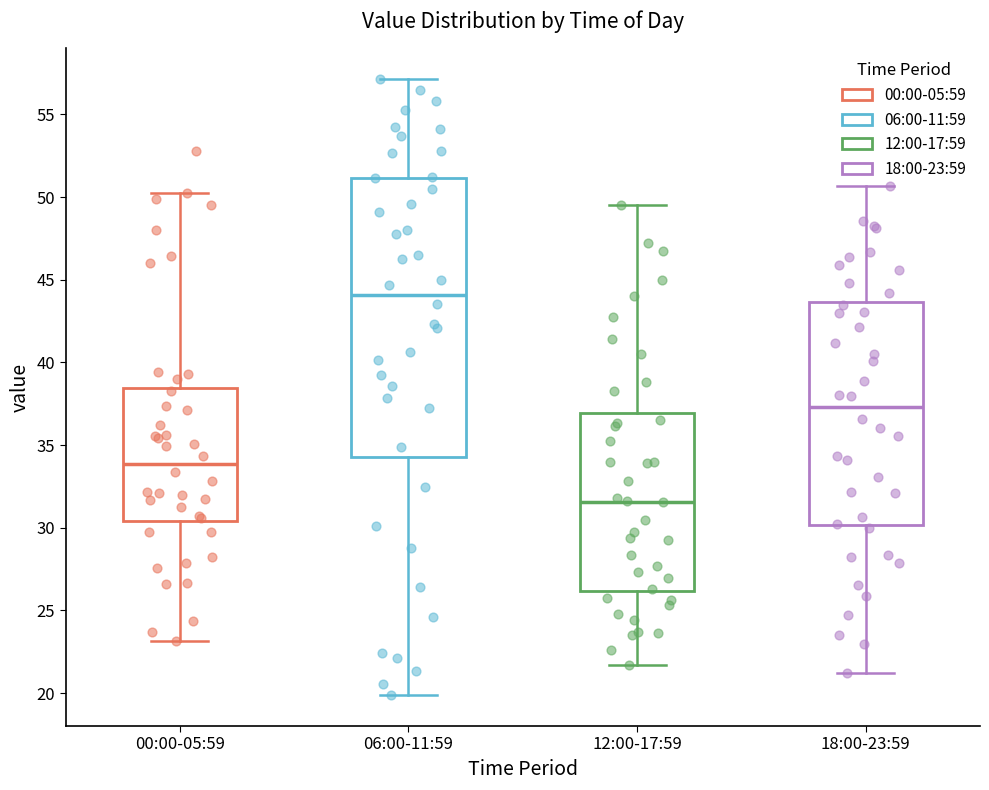

Reading left to right, read every box against the y-axis: the position of its median line, the range the box covers, and the ends of its whiskers. The values are not printed on the chart, so give them approximately, as read against the axis.

00:00-05:59: median 34.0, box 30.5 to 38.5, whiskers 23.0 to 50.0
06:00-11:59: median 44.0, box 34.5 to 51.0, whiskers 20.0 to 57.0
12:00-17:59: median 31.5, box 26.0 to 37.0, whiskers 21.5 to 49.5
18:00-23:59: median 37.5, box 30.0 to 43.5, whiskers 21.0 to 50.5